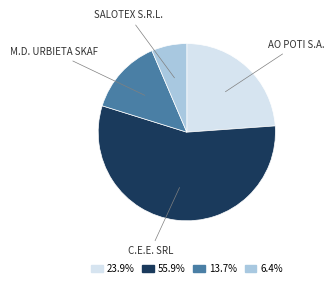

Is there a majority slice in this chart?

Yes